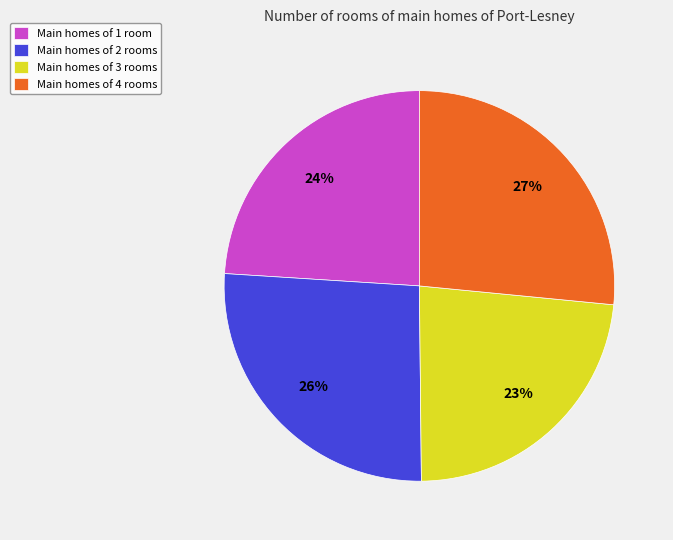

Is there any slice that represents more than half of the pie?

No